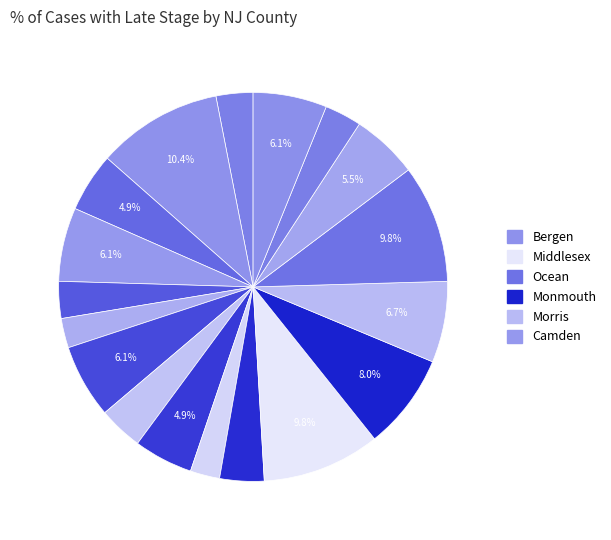

Count the number of slices in the pie.

18